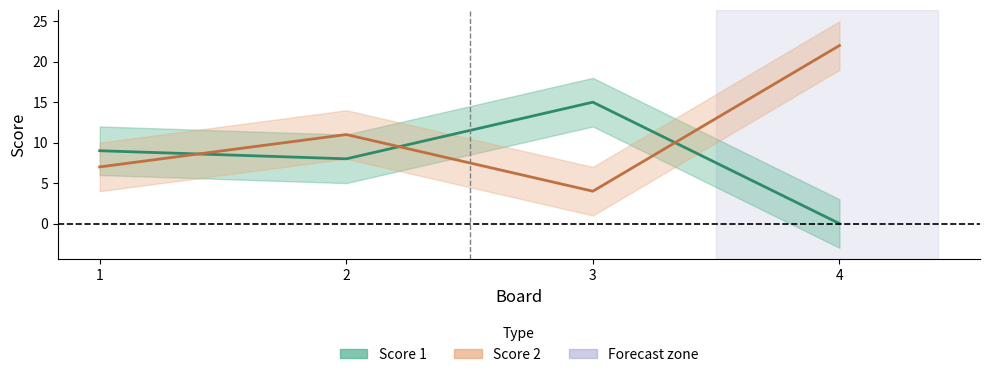

What is the average value of the Score 1 series?

8